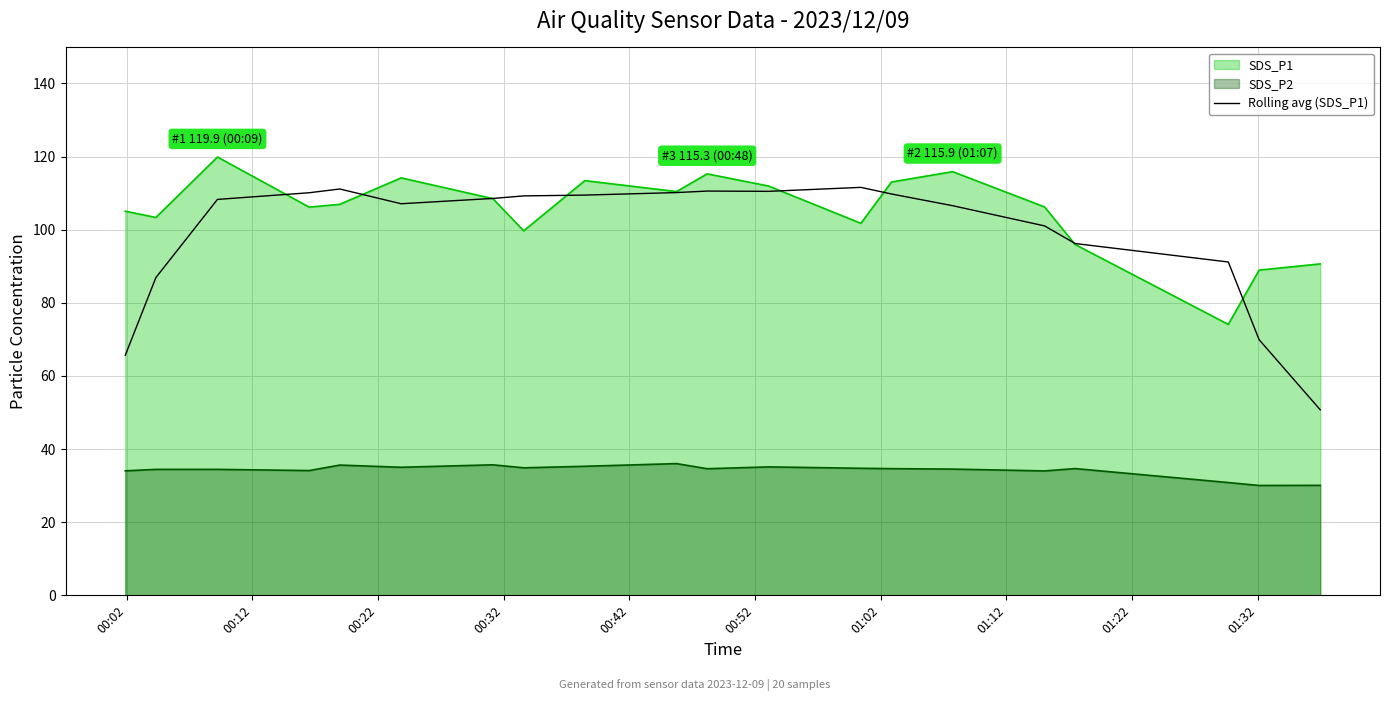

True or false: SDS_P2 and Rolling avg (SDS_P1) intersect in this chart.

False